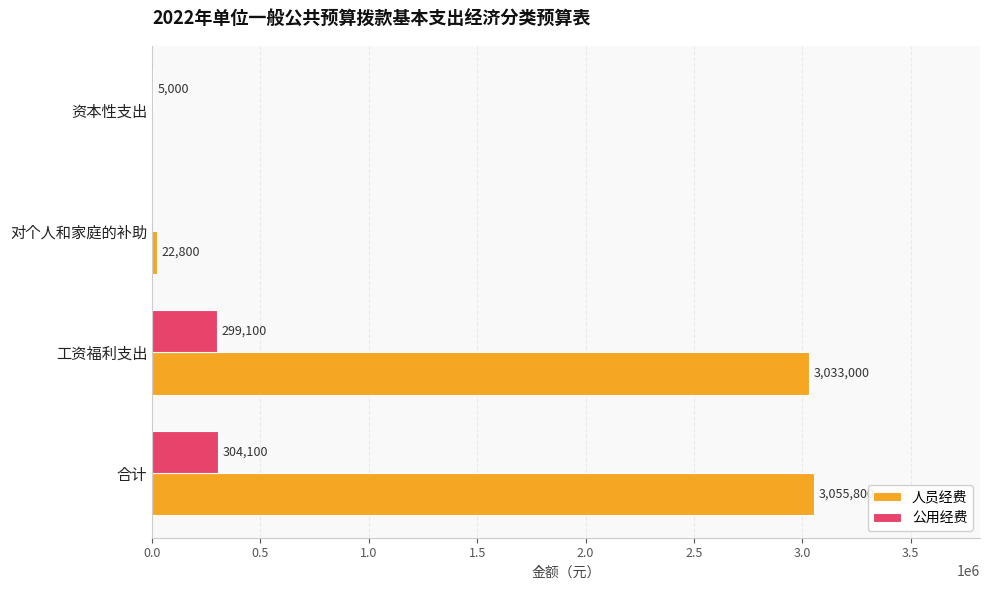

How many values in 公用经费 are above zero?

3